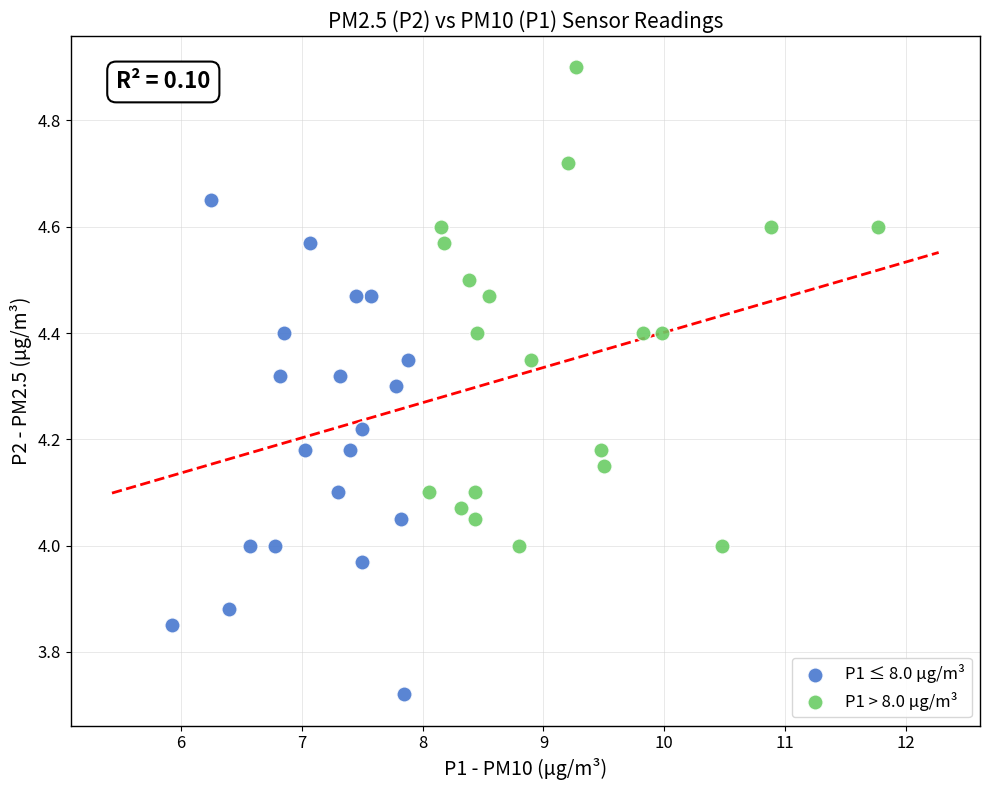

Which series has the largest Y range (max minus min)?

P1 ≤ 8.0 µg/m³